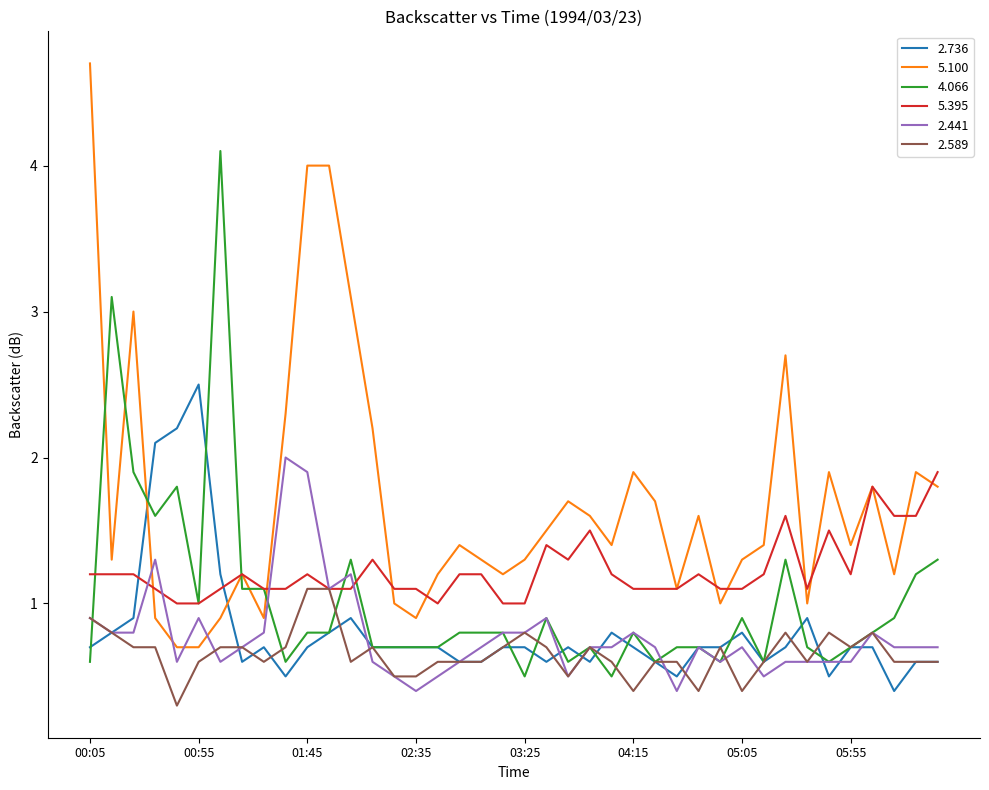

What is the greatest value displayed?

4.7